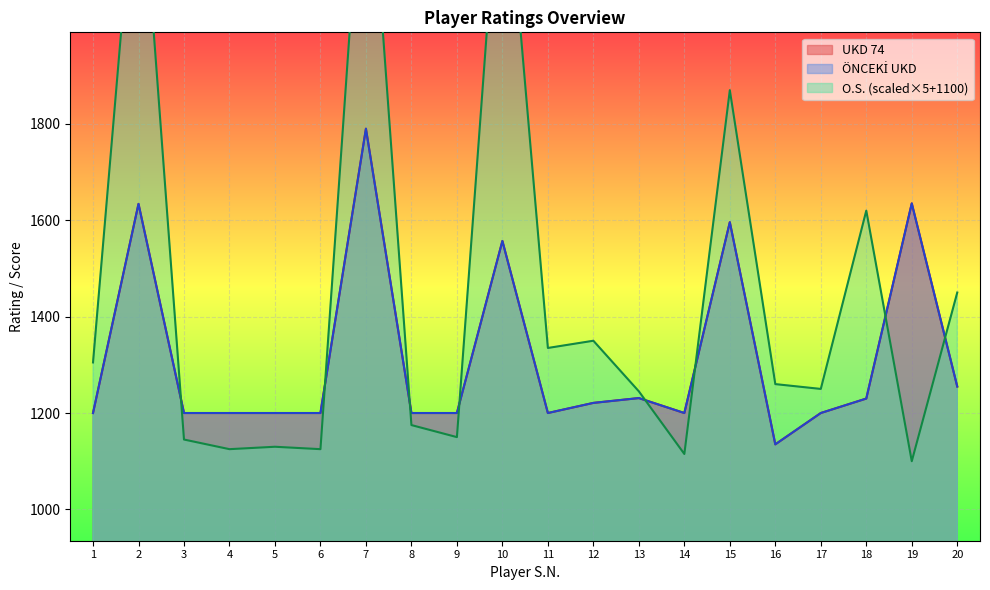

True or false: UKD 74 and ÖNCEKİ UKD cross at least once.

False